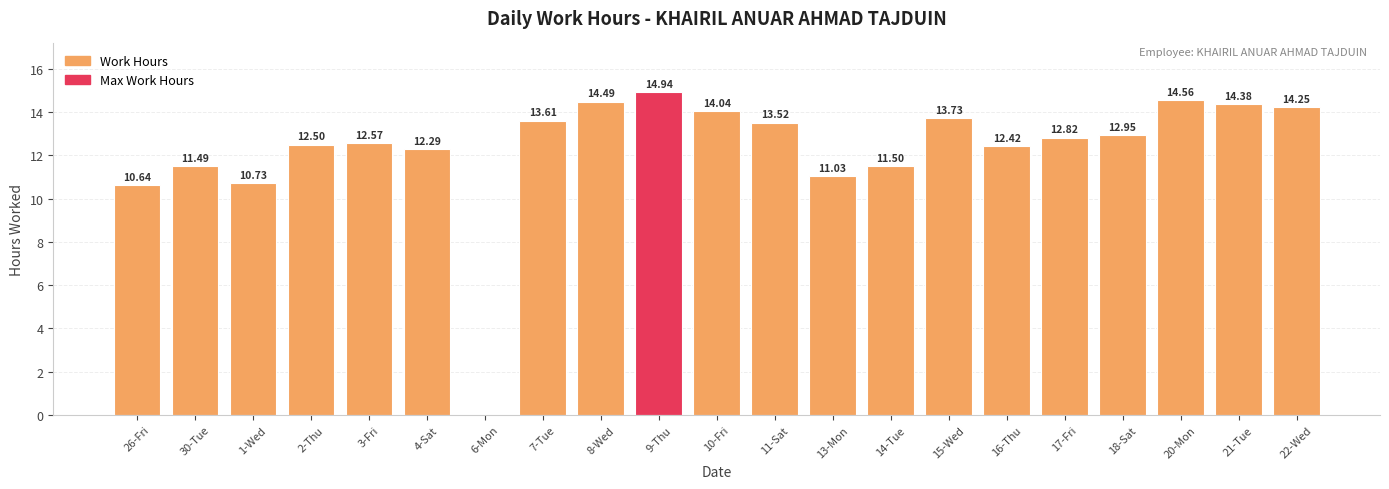

How many values are above zero?

20